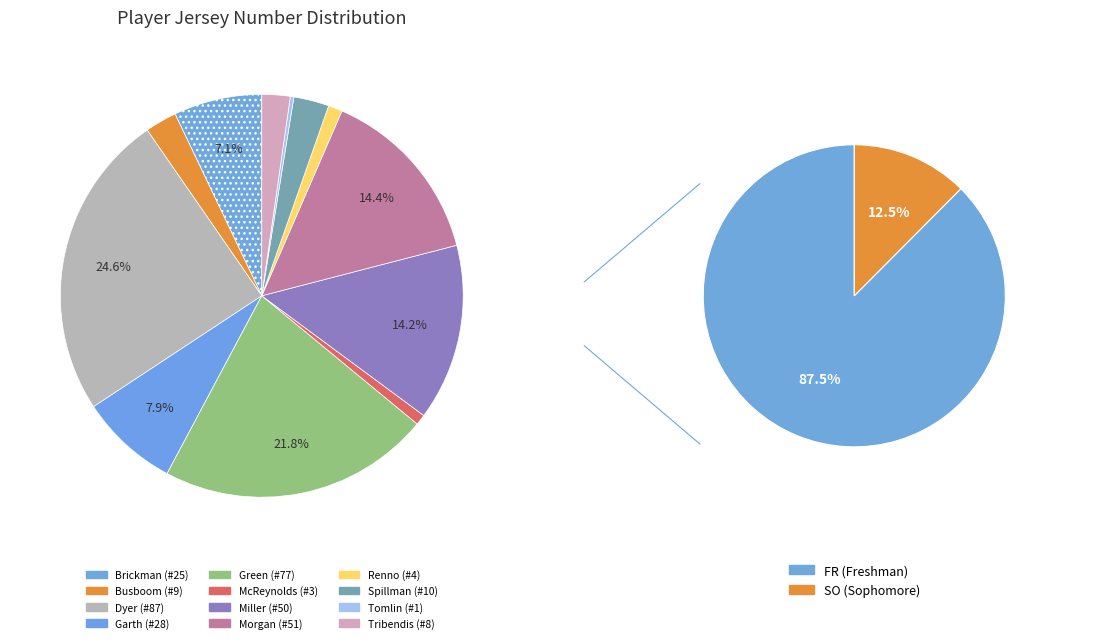

True or false: Miller accounts for 14% of the total.

True